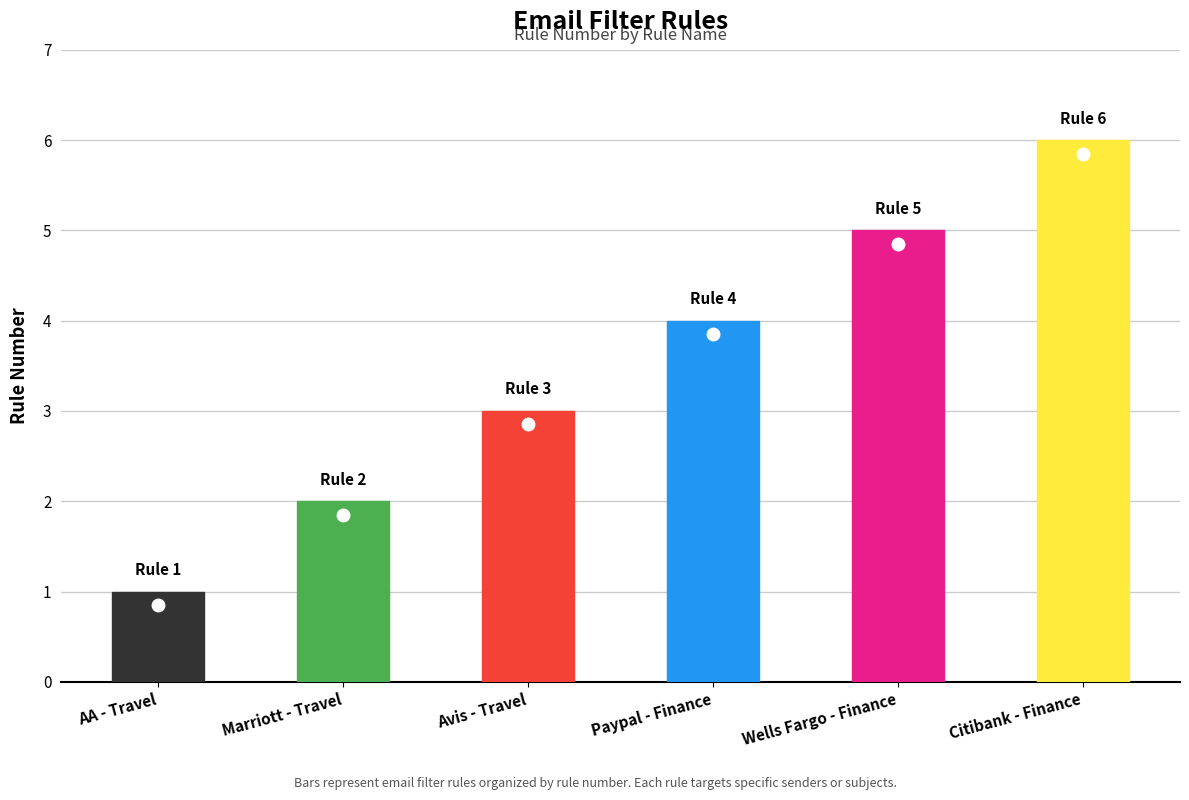

What is the value of the 4th bar from the left?

4